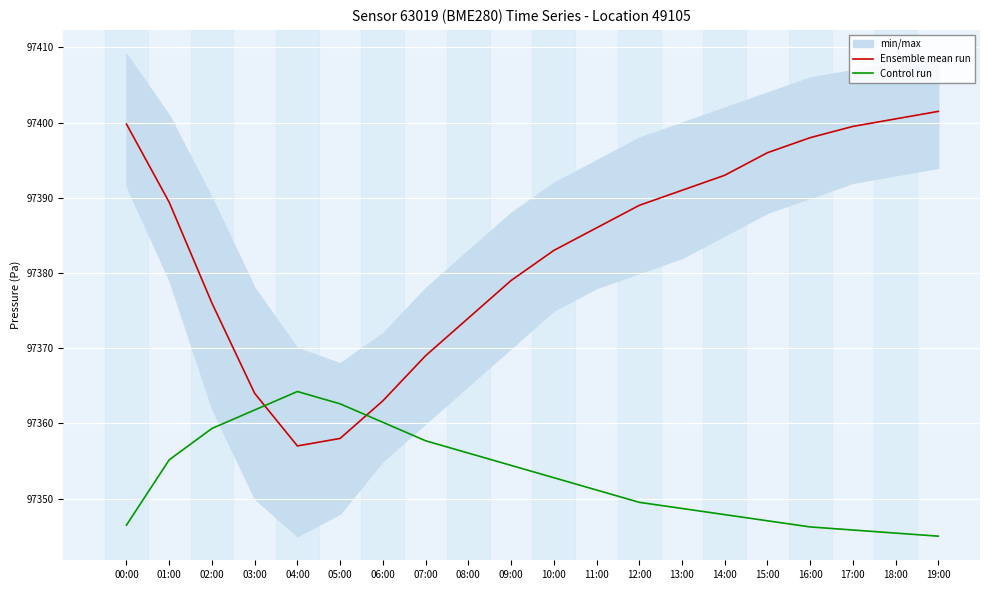

Between which two adjacent categories do Ensemble mean run and Control run first intersect?

03:00 and 04:00